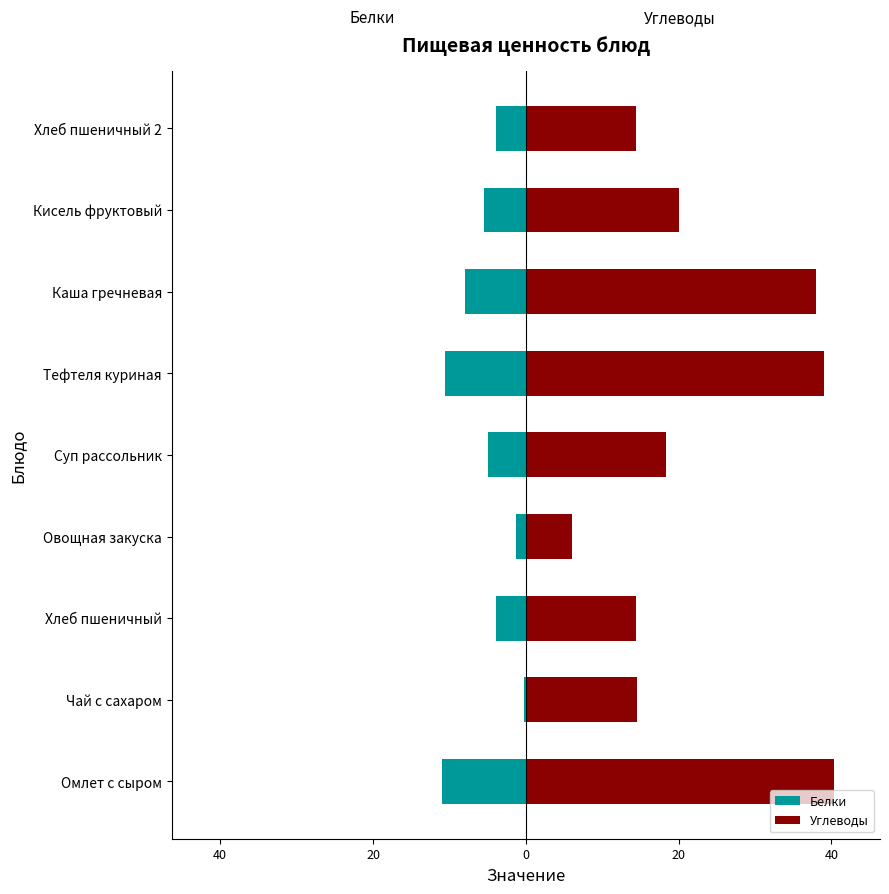

Which series has the largest range (max minus min)?

Углеводы